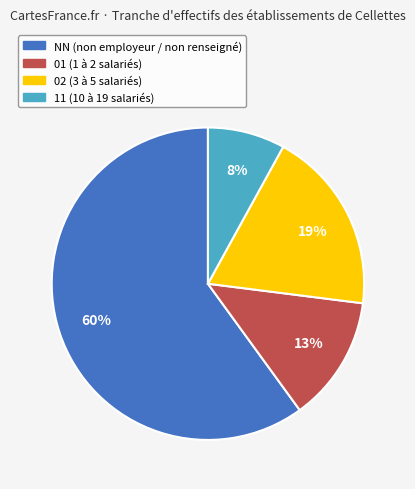

The 01 slice represents 20% of the pie. True or false?

False